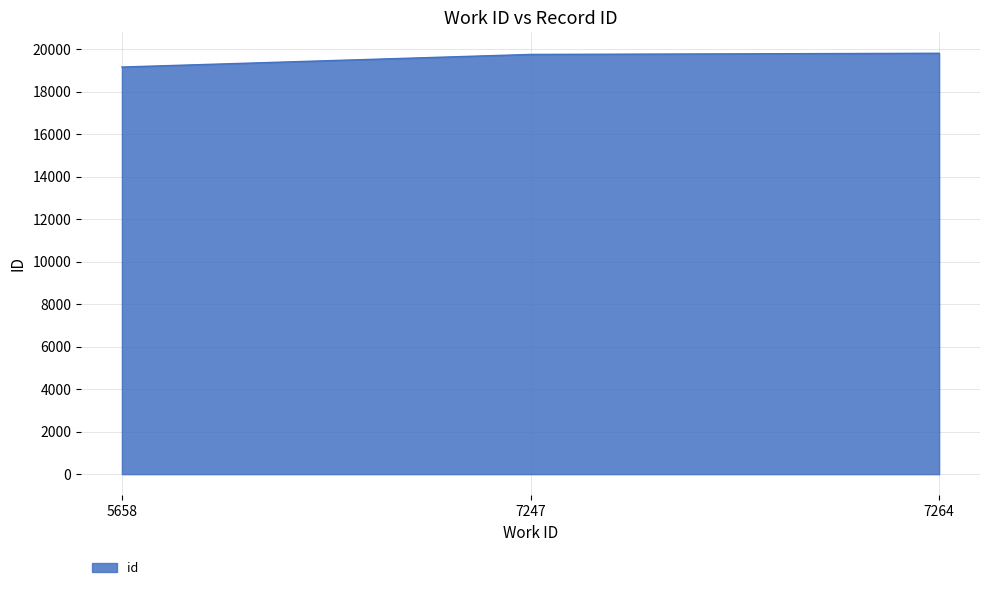

What is the change in value from 7247 to 7264?

+55